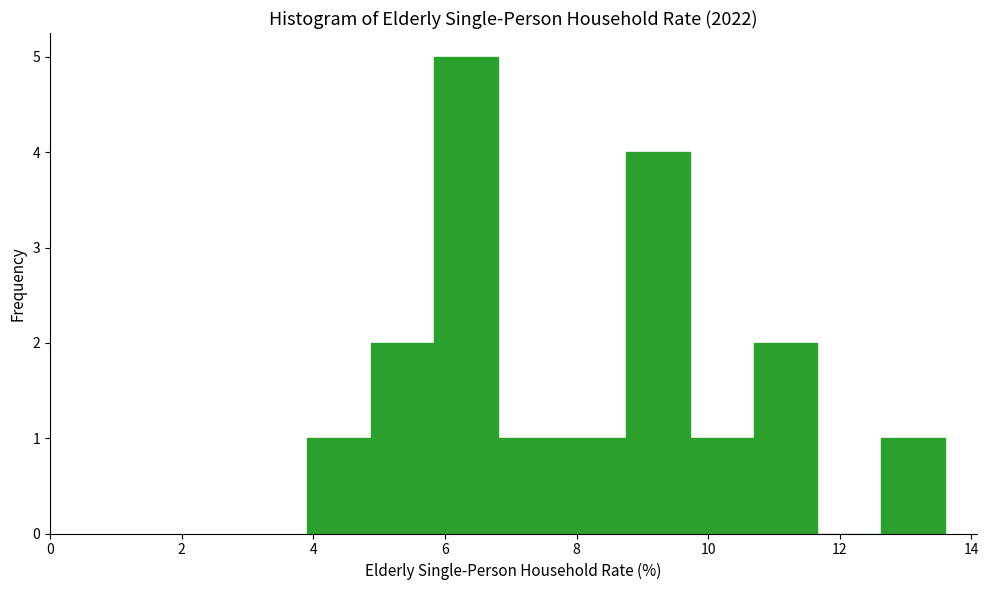

Which range on the x-axis has the tallest bar?

5.8 to 6.8